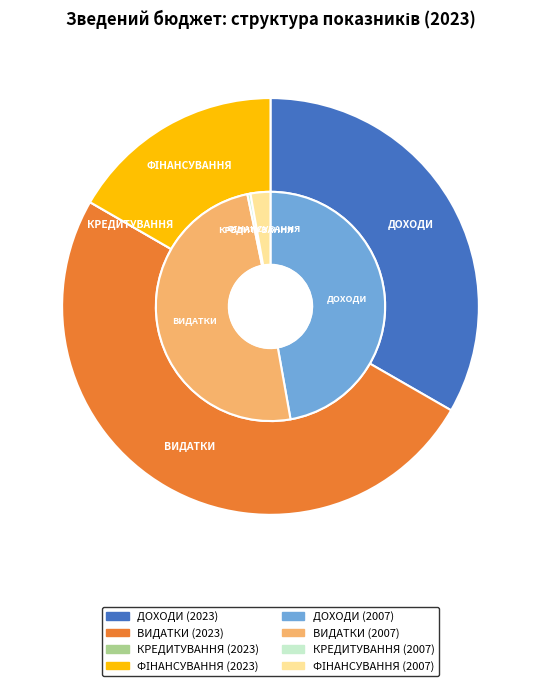

Is there a majority slice in this chart?

No